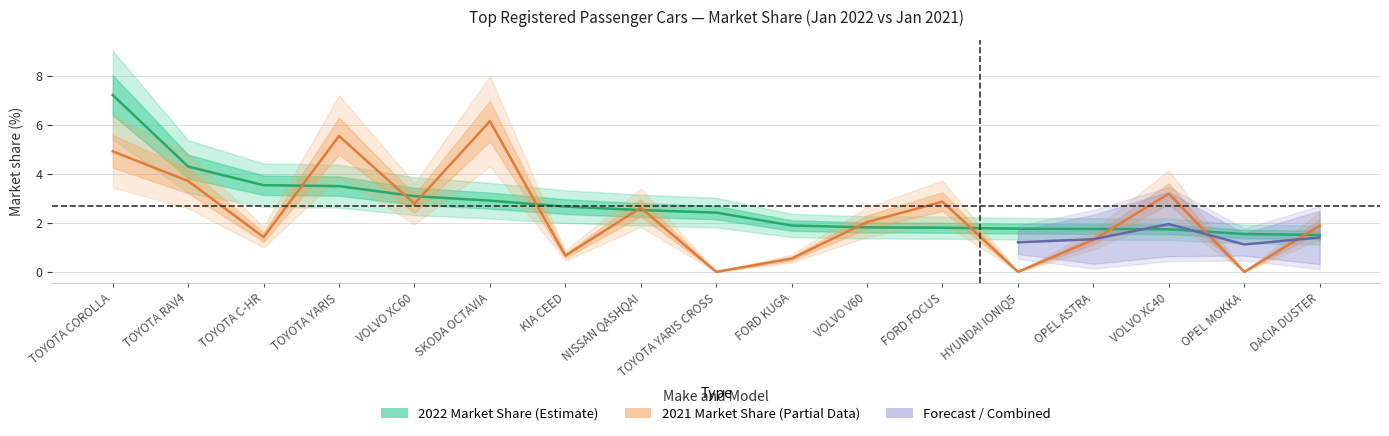

What is the average value of the 01/2022 registrations series?

2.7